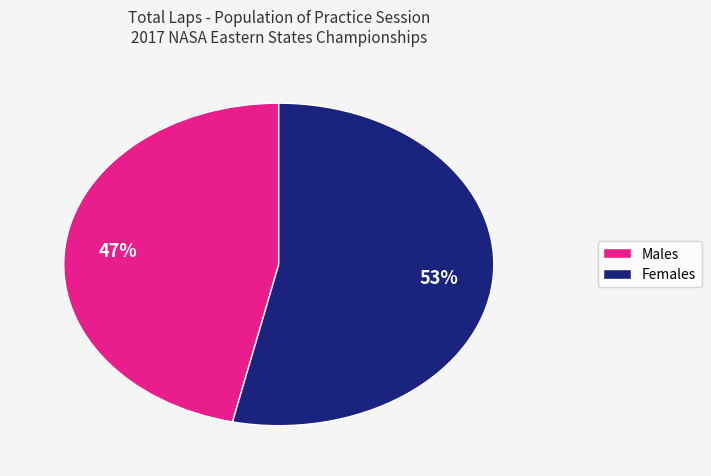

Is there a majority slice in this chart?

Yes